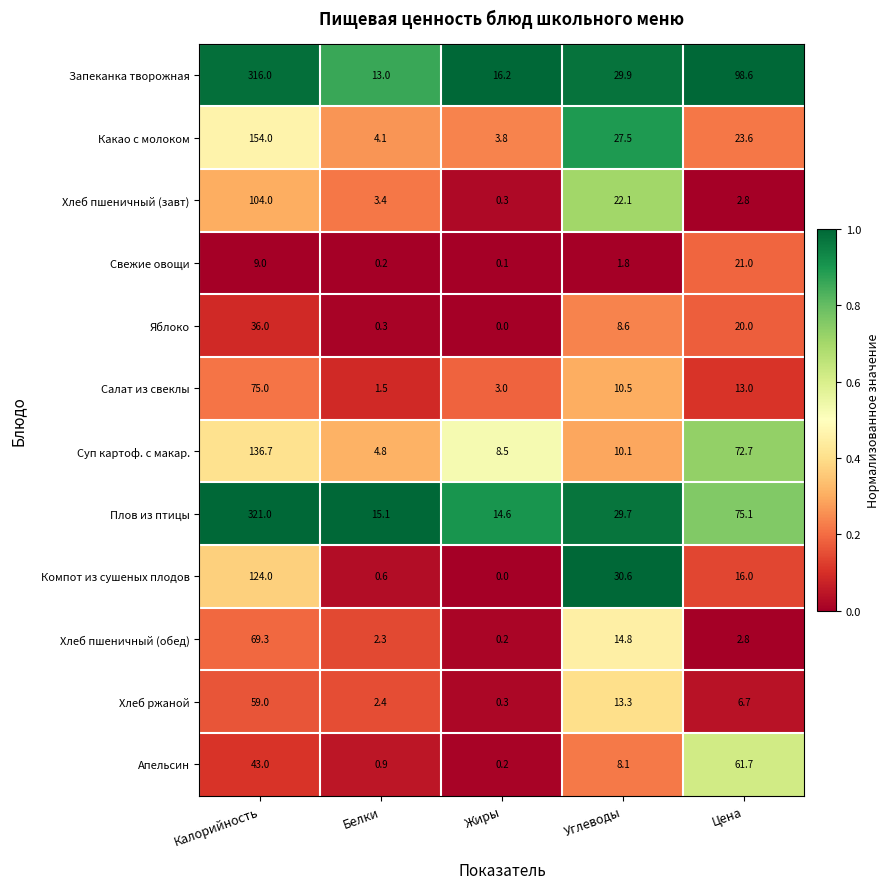

What is the sum of all Компот из сушеных плодов values?

171.2